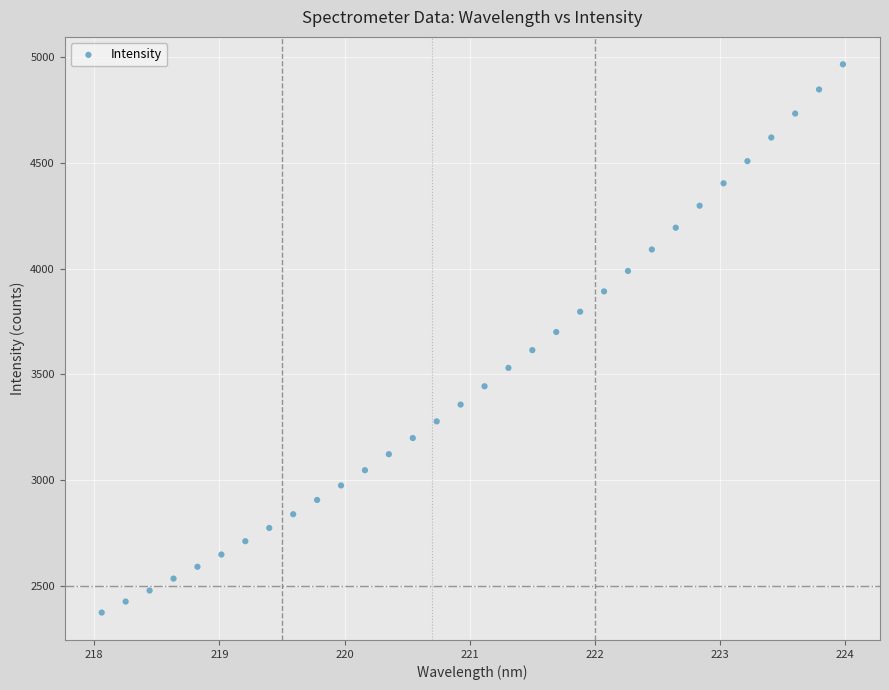

What is the range of X values (max minus min)?

5.9